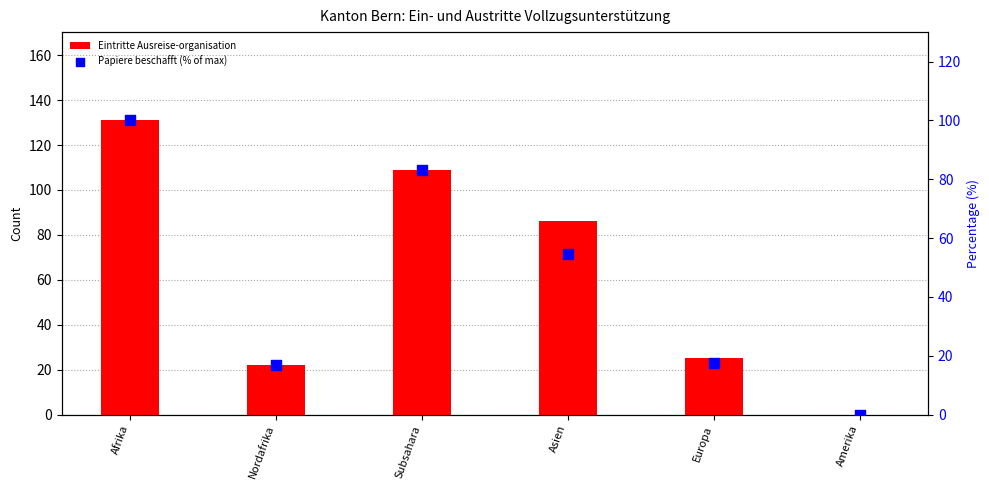

What is the total value across all series at Subsahara?

192.2